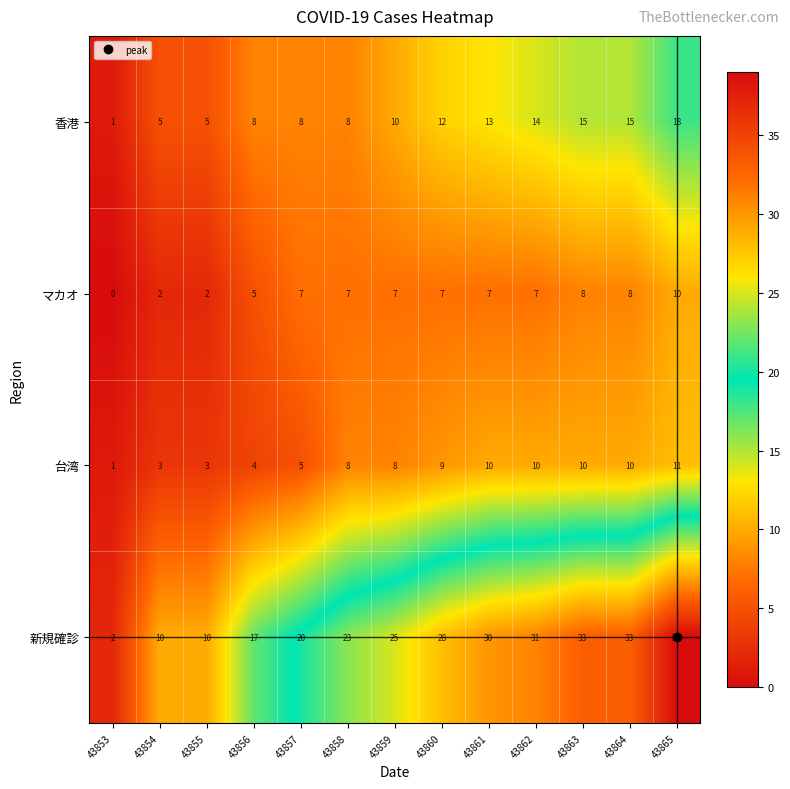

What is the total value across all series at 43857?

40